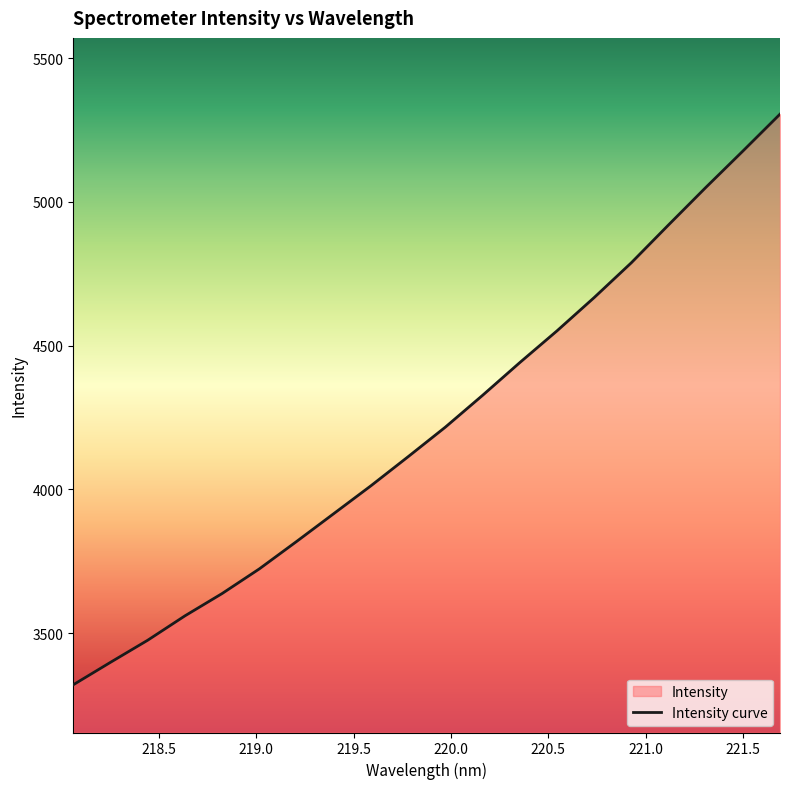

True or false: the data shows 5176.3 at 221.4993.

True